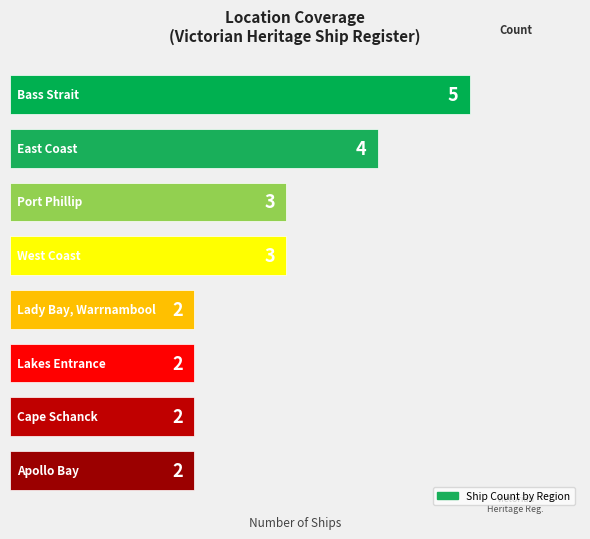

What is the greatest value displayed?

5